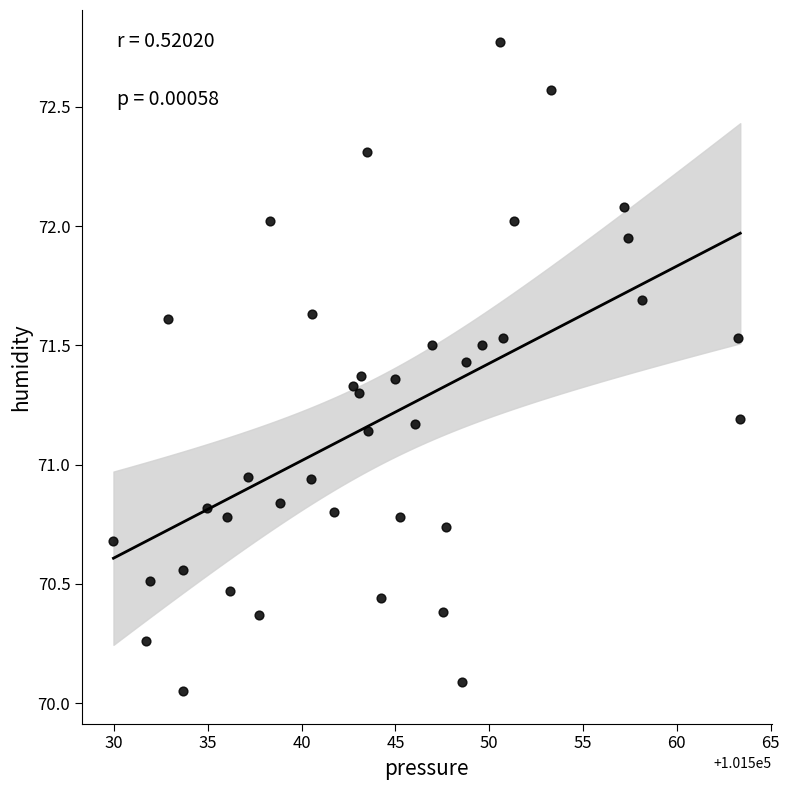

What is the range of X values (max minus min)?

33.4